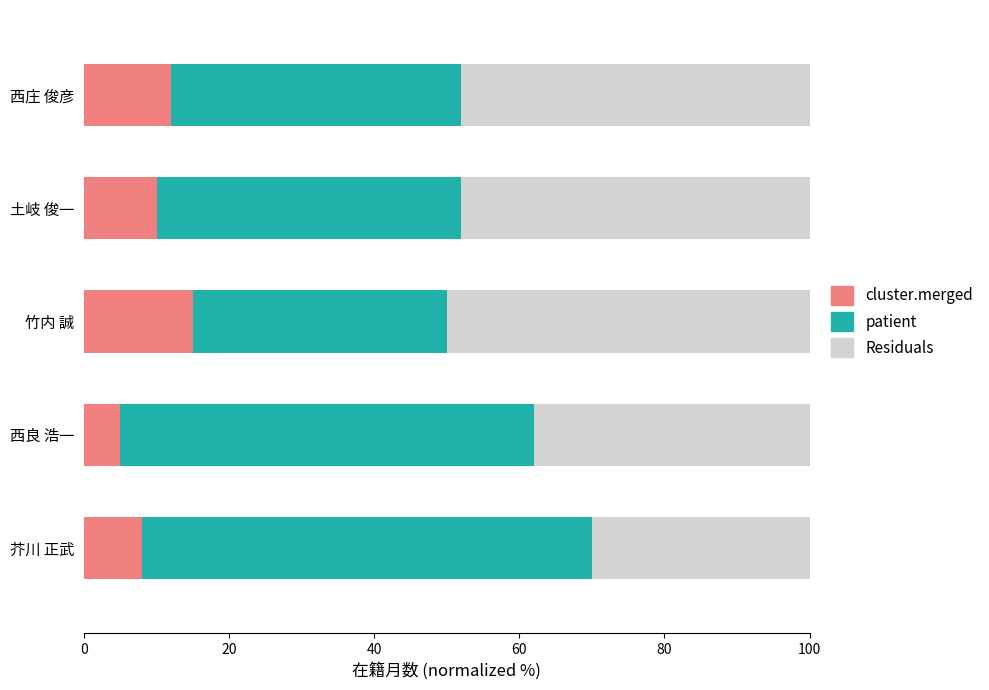

Which category has the lowest value in the cluster.merged series?

西良 浩一